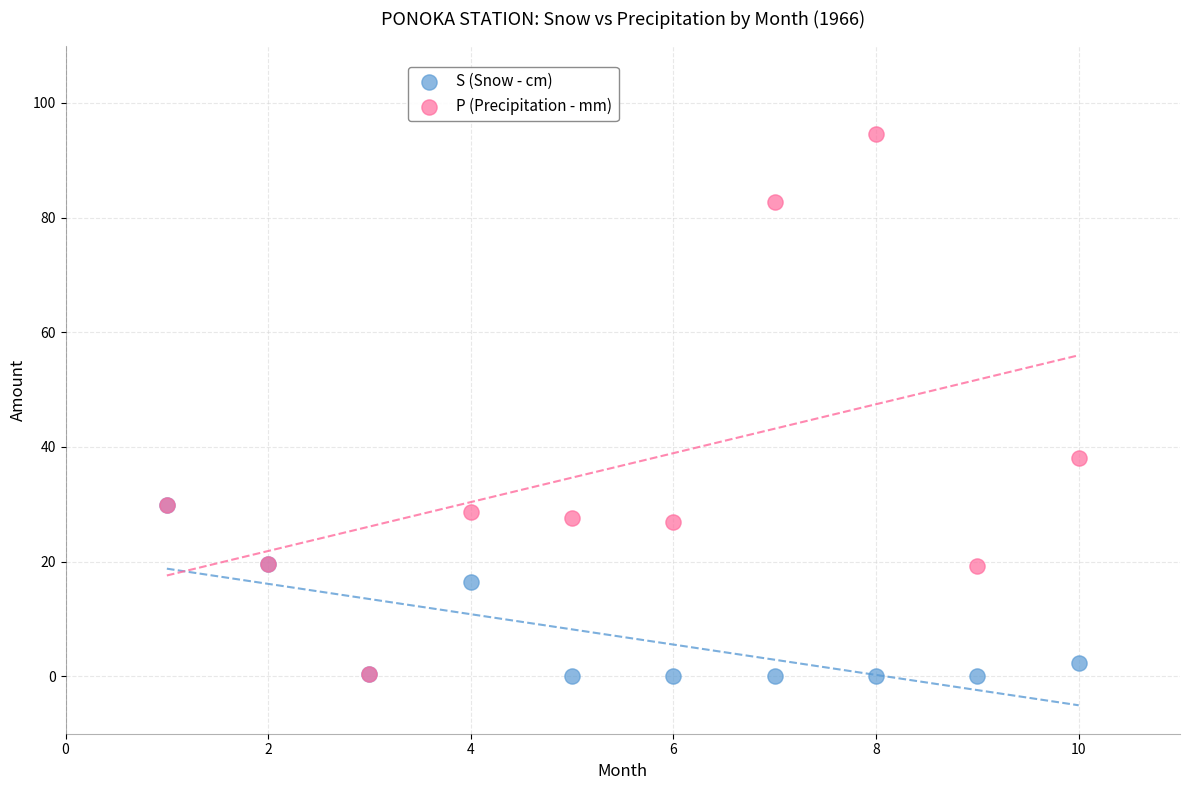

Which series has the largest Y range (max minus min)?

P (Precipitation - mm)